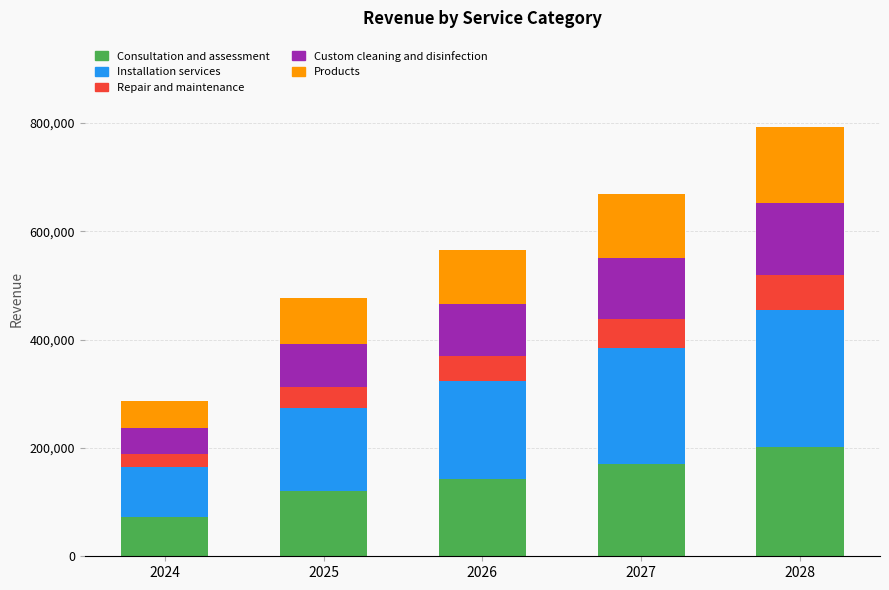

What is the difference between the second highest and minimum values in the Consultation and assessment series?

96763.9